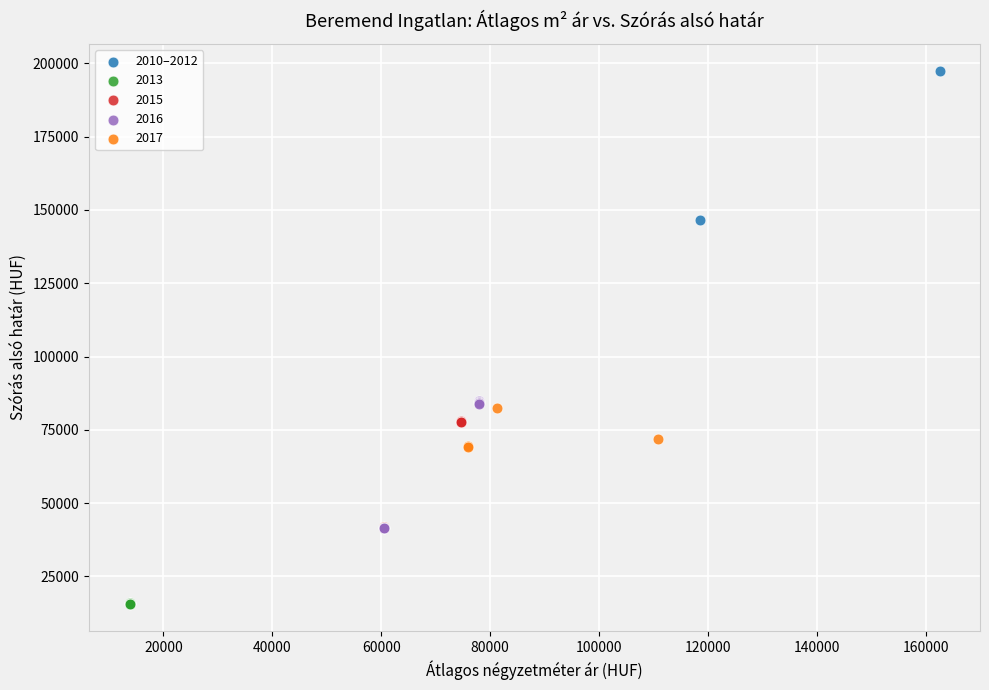

Which series contains the highest Y value?

2010–2012